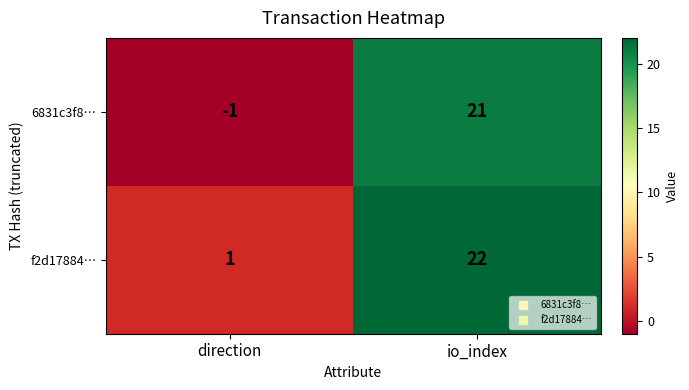

What is the sum of all 6831c3f8… values?

20